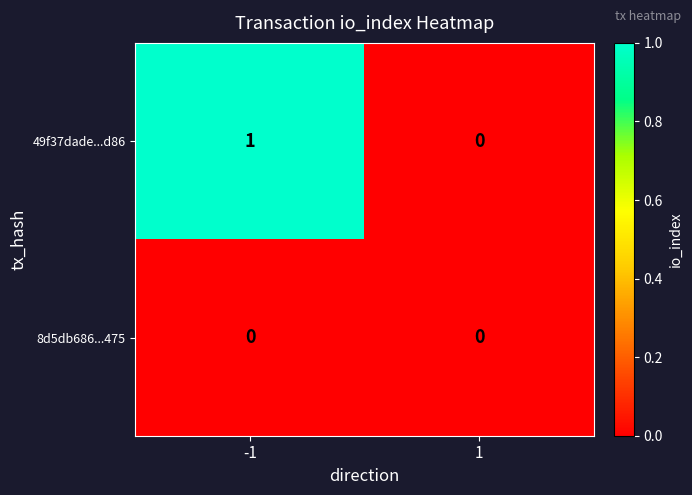

What is the difference between the highest and lowest values at -1?

1